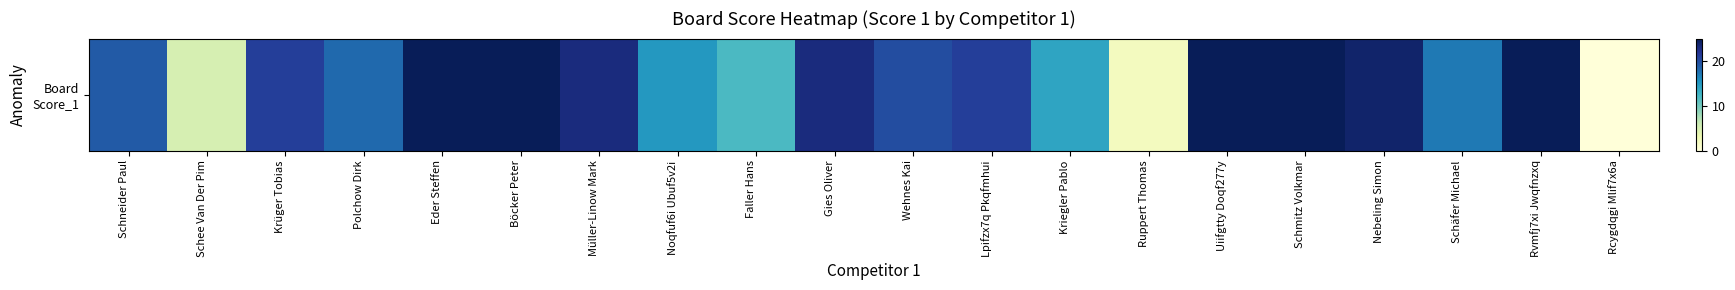

How many data points are less than 21?

10